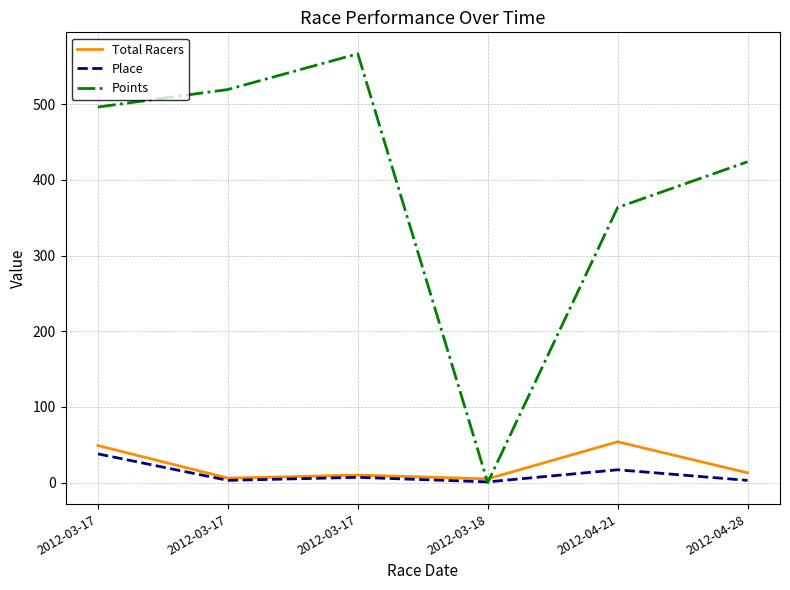

Is this an area chart (filled region under the line)?

No